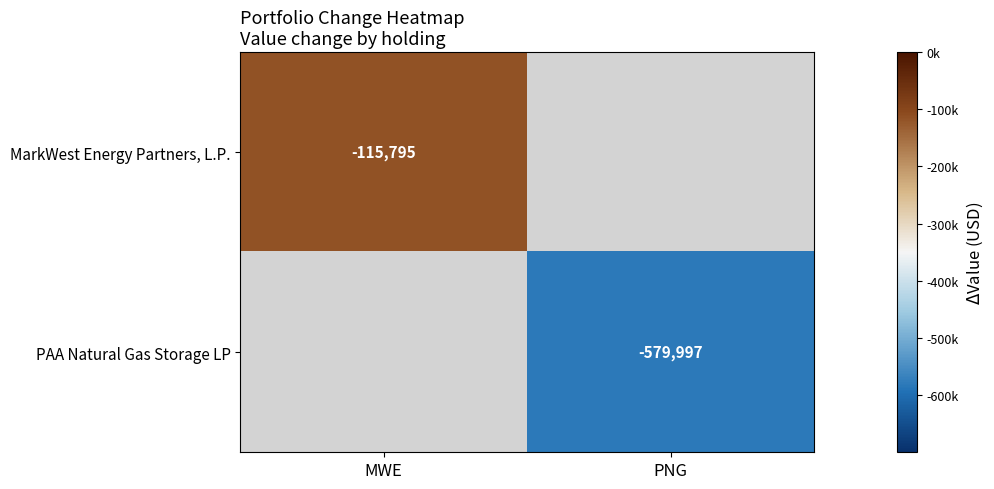

The value of MarkWest Energy Partners, L.P. at MWE is -115795. True or false?

True